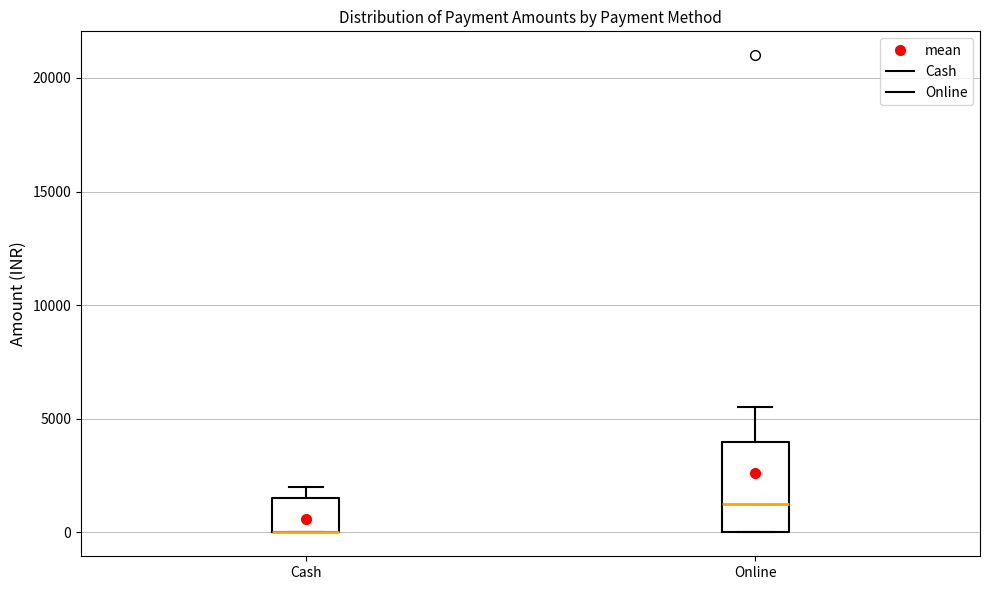

Where is the upper edge of the box for Cash on the y-axis? The values are not printed on the chart, so give them approximately, as read against the axis.

1500